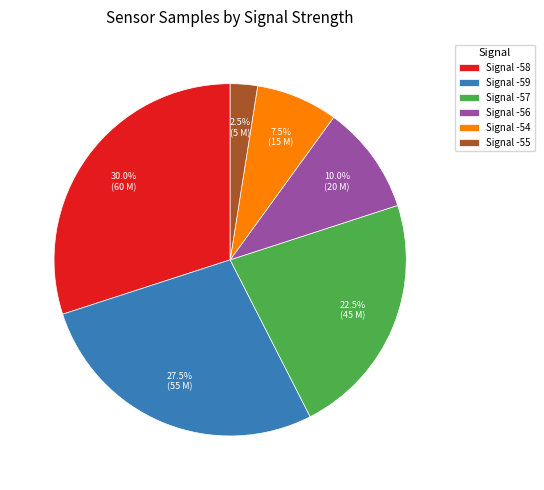

Does any single category account for the majority?

No